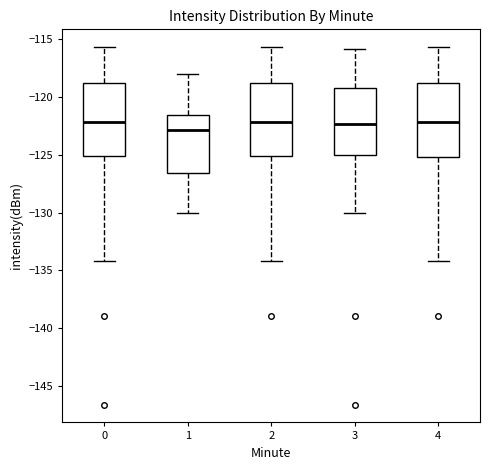

Where does the median line of the box at x = 0 sit on the y-axis? The values are not printed on the chart, so give them approximately, as read against the axis.

-122.0